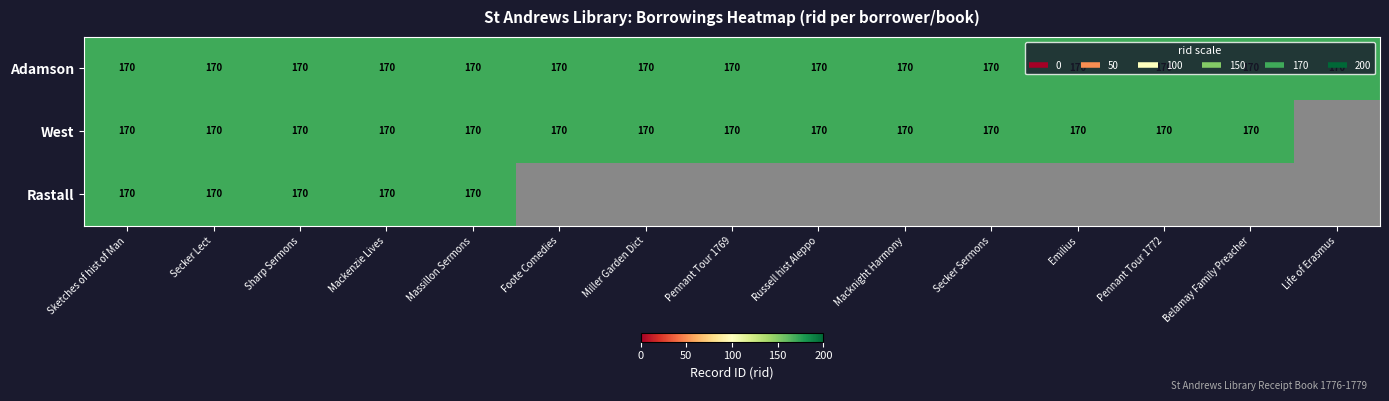

Reading left to right, list all the values displayed in this chart.

Adamson: 170	170	170	170	170	170	170	170	170	170	170	170	170	170	170
West: 170	170	170	170	170	170	170	170	170	170	170	170	170	170	0
Rastall: 170	170	170	170	170	0	0	0	0	0	0	0	0	0	0